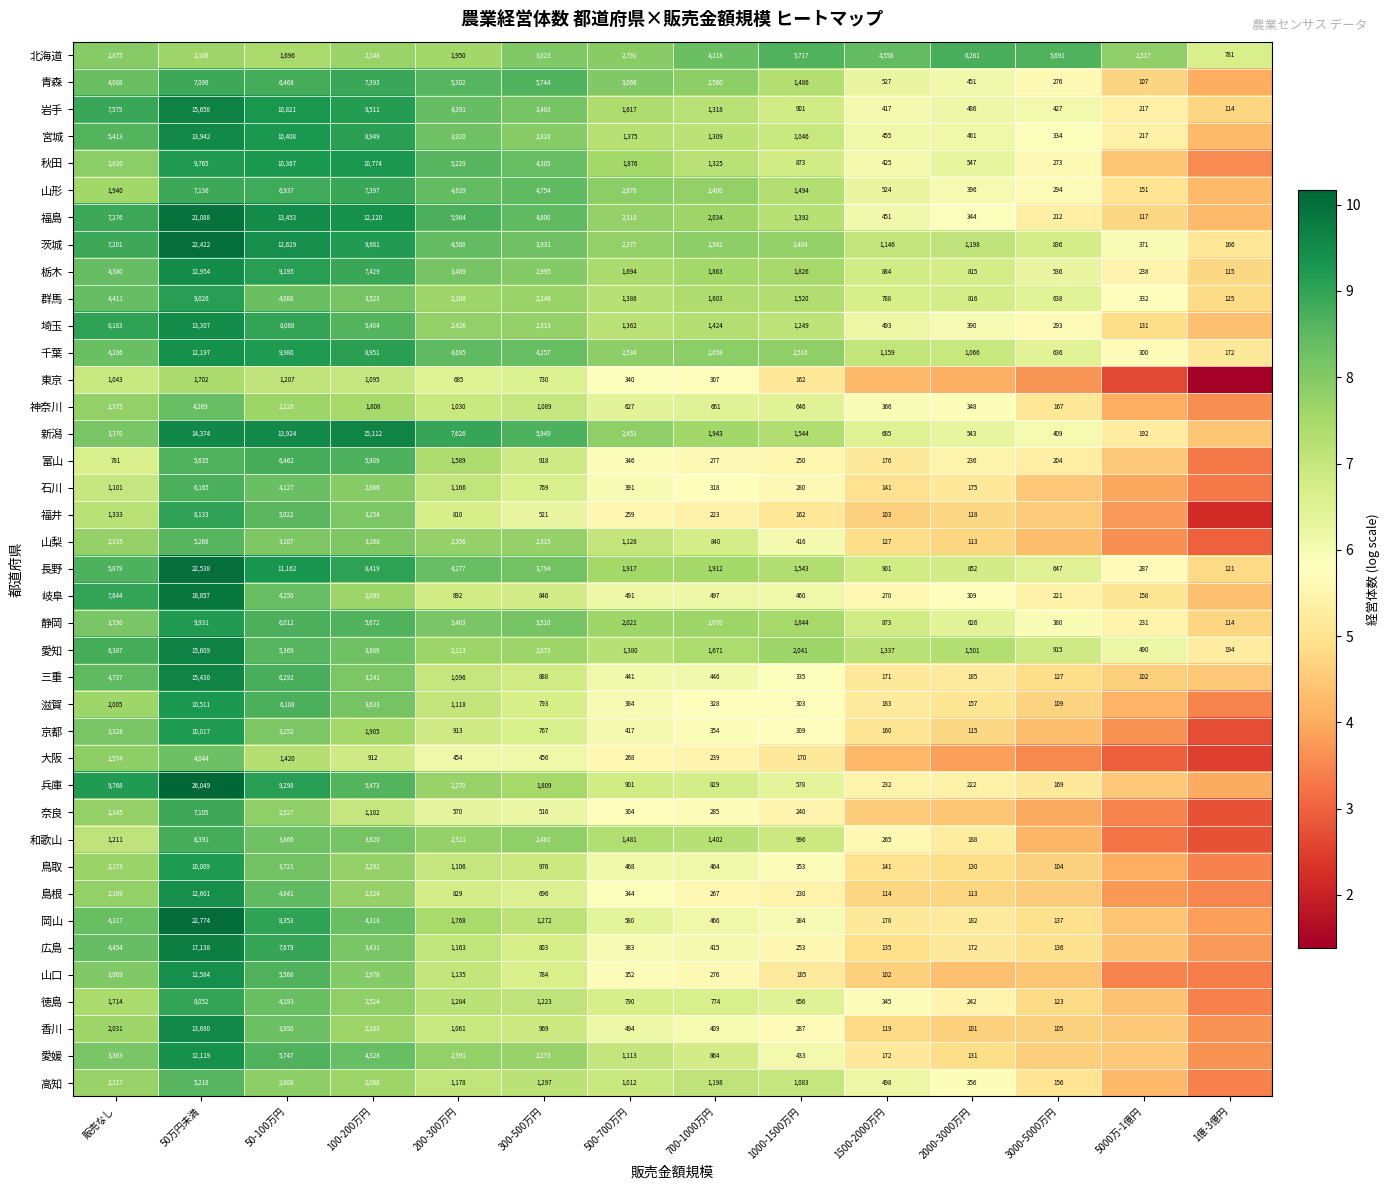

What is the difference between the highest and lowest values at 1500-2000万円?

4.2